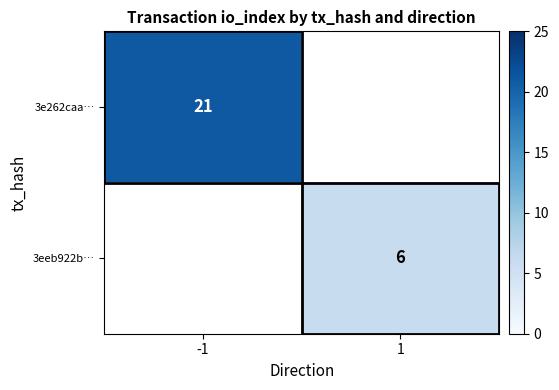

Is the value of 3e262caa… at -1 greater than the value of 3eeb922b… at 1?

Yes